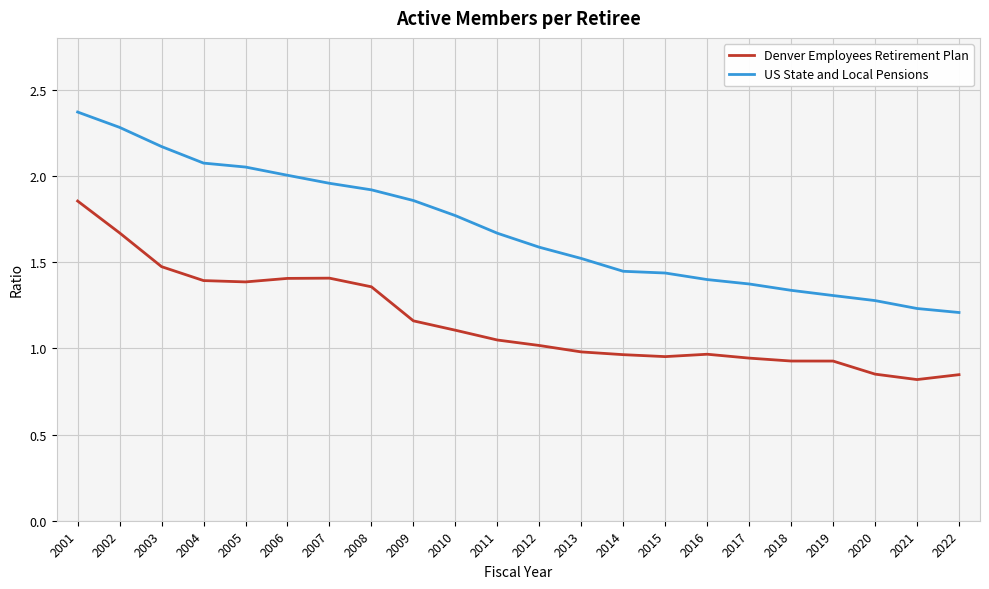

What is the difference between the US State and Local Pensions values at 2005 and 2003?

0.1